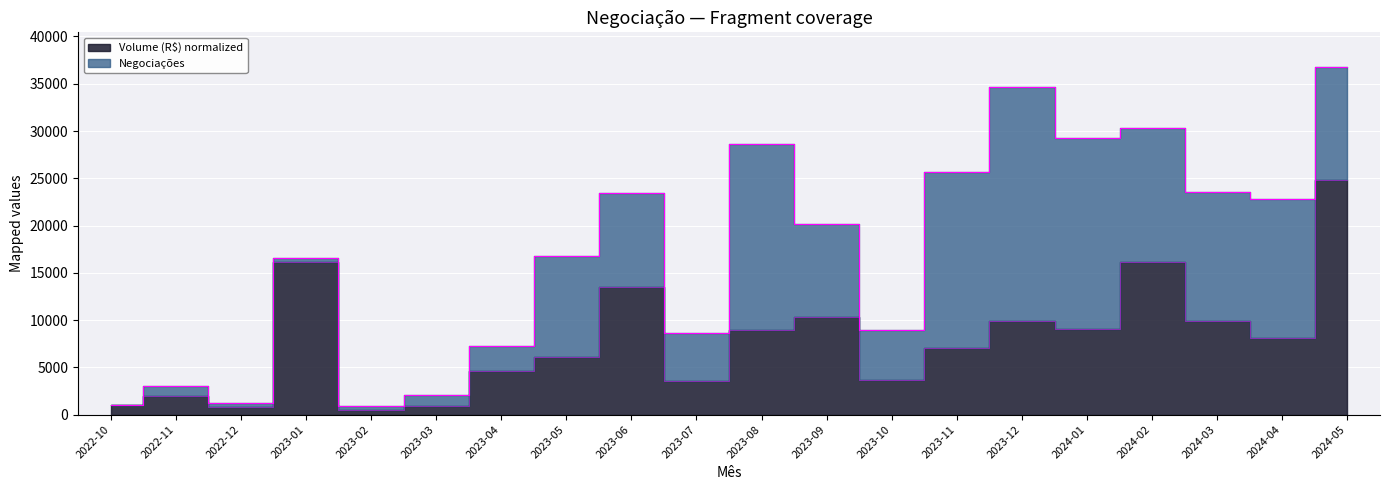

What is the change in value from 2023-03 to 2023-04?

+3757.3